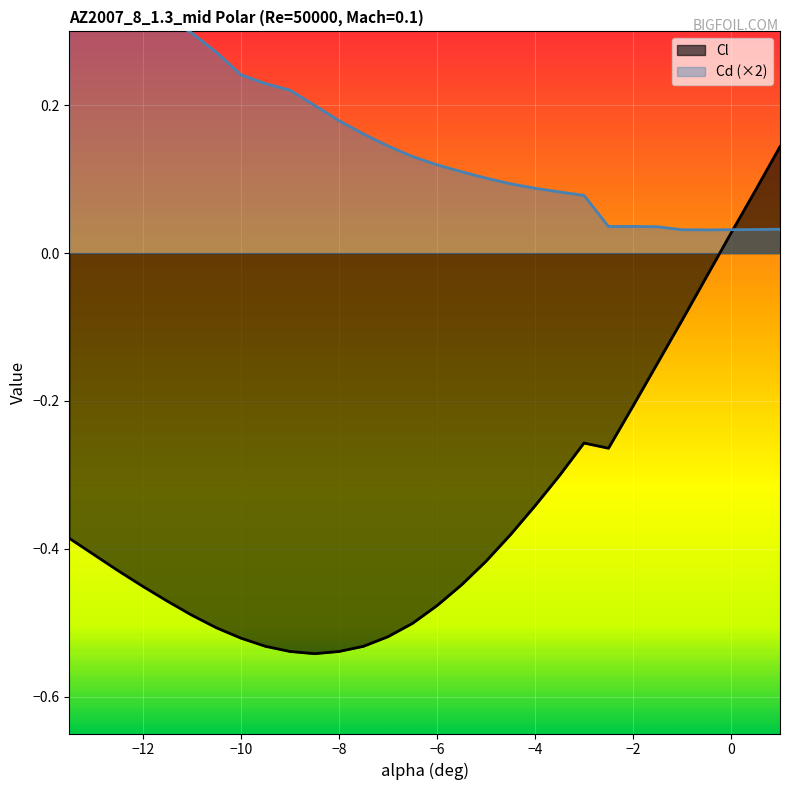

True or false: Cl has a value of -0.8 at −12.

False